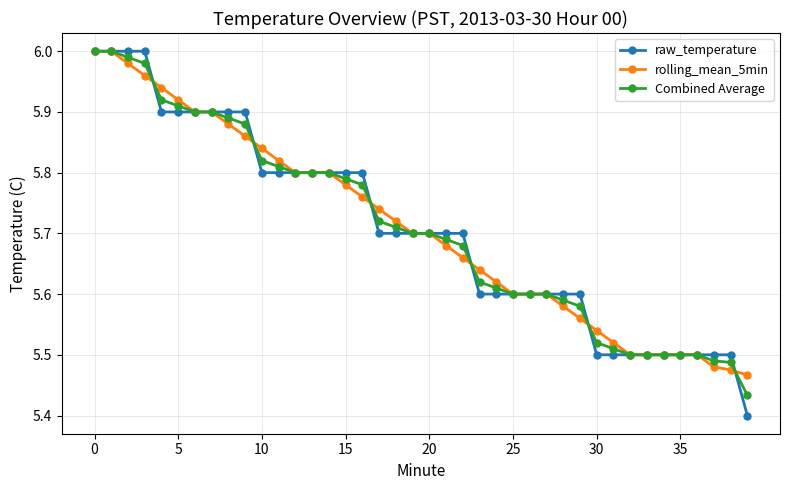

What is the difference between the maximum and minimum values in the raw_temperature series?

0.6